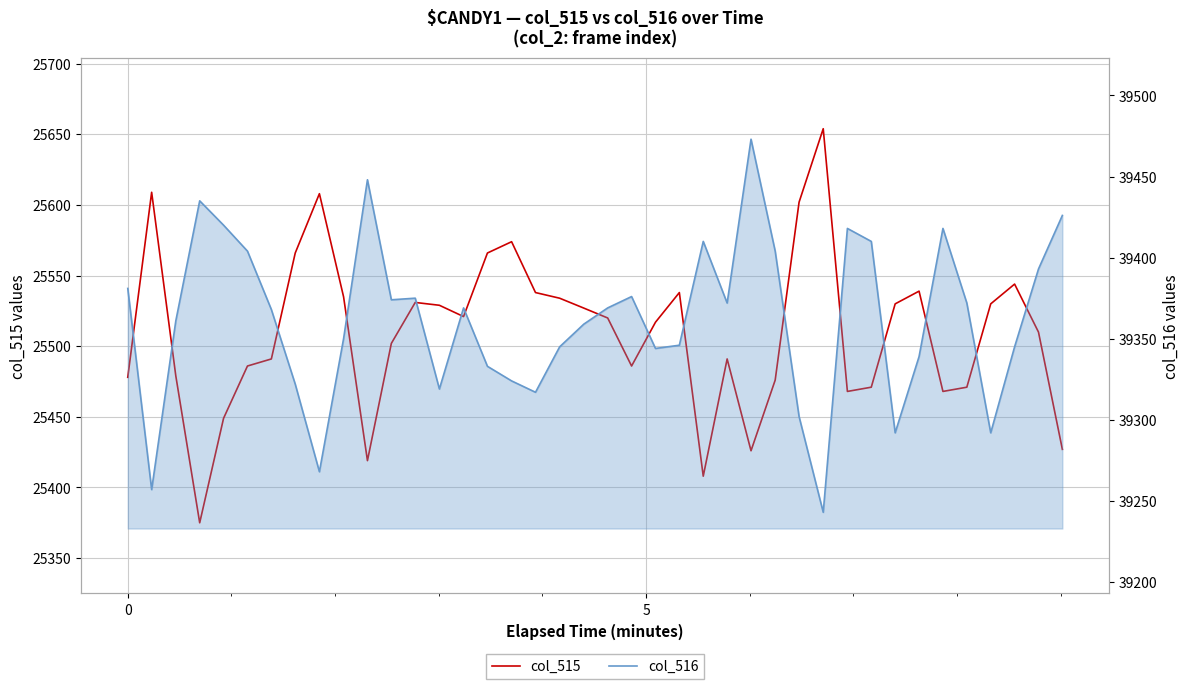

Which series has the widest spread of values?

col_515